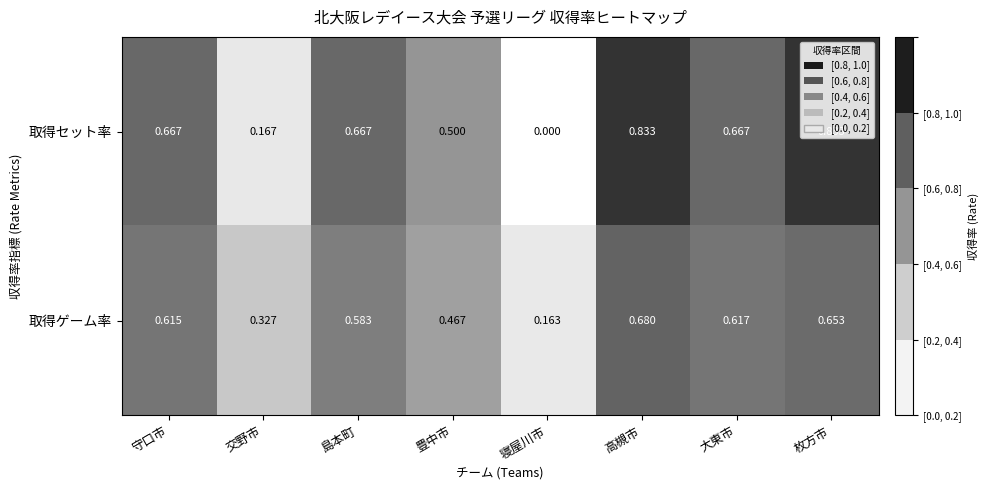

List the labels in order of 取得ゲーム率 value, smallest first.

寝屋川市, 交野市, 豊中市, 島本町, 守口市, 大東市, 枚方市, 高槻市